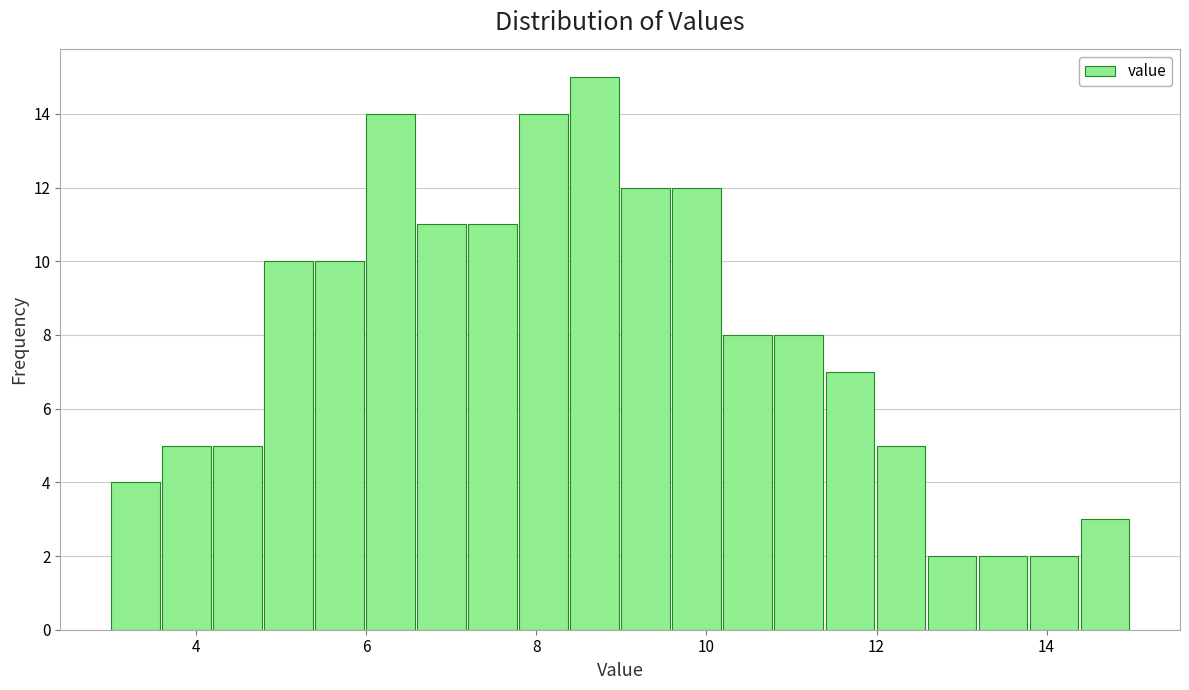

Read against the x-axis, roughly where is the centre of the tallest bar?

8.6